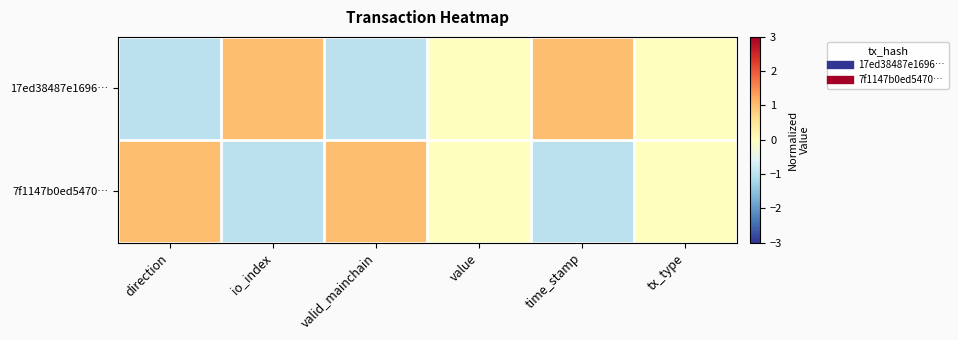

Reading left to right, extract all data points from this chart.

17ed38487e1696…: direction=-1	io_index=1	valid_mainchain=-1	value=0	time_stamp=1	tx_type=0
7f1147b0ed5470…: direction=1	io_index=-1	valid_mainchain=1	value=0	time_stamp=-1	tx_type=0